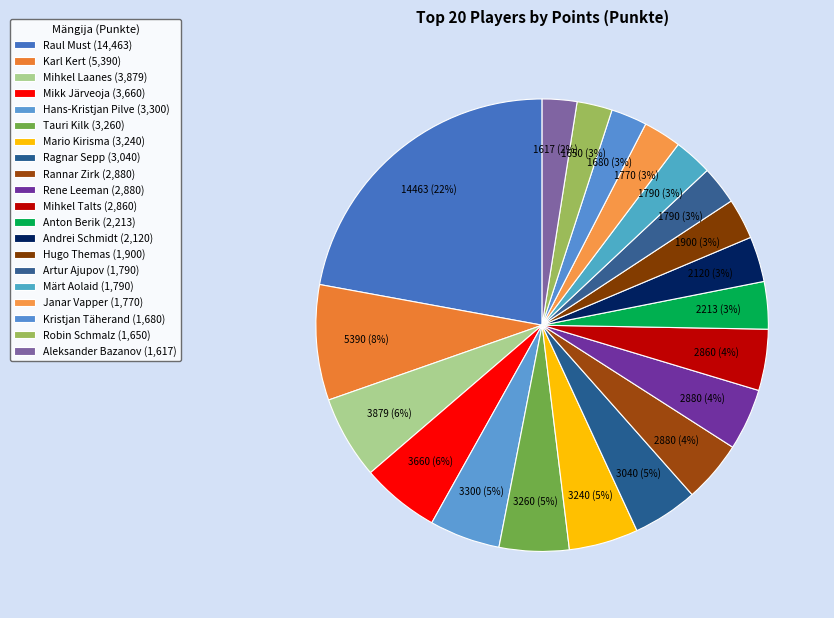

Count the number of slices in the pie.

20